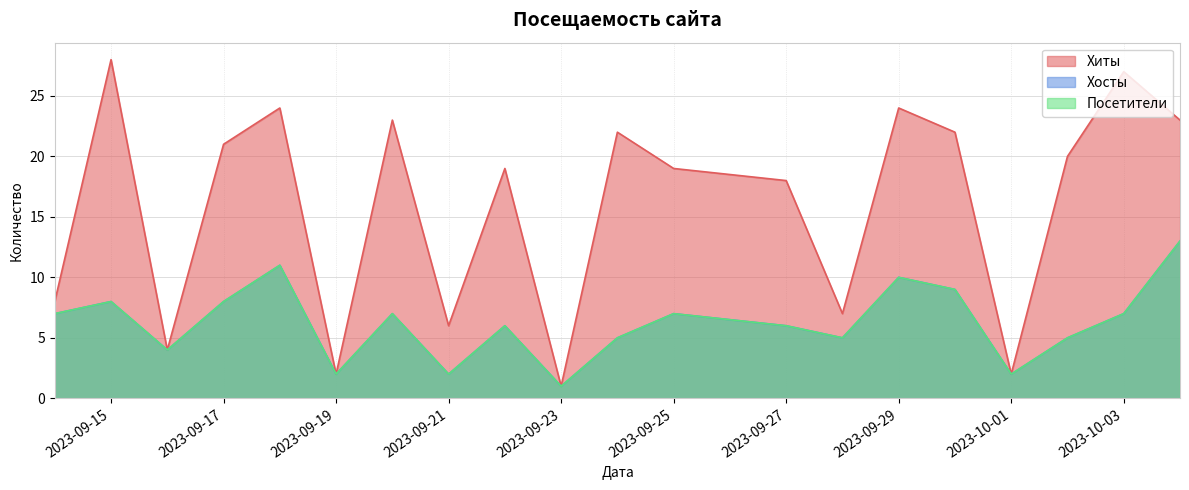

At which category does Хиты reach its first local valley?

2023-09-16